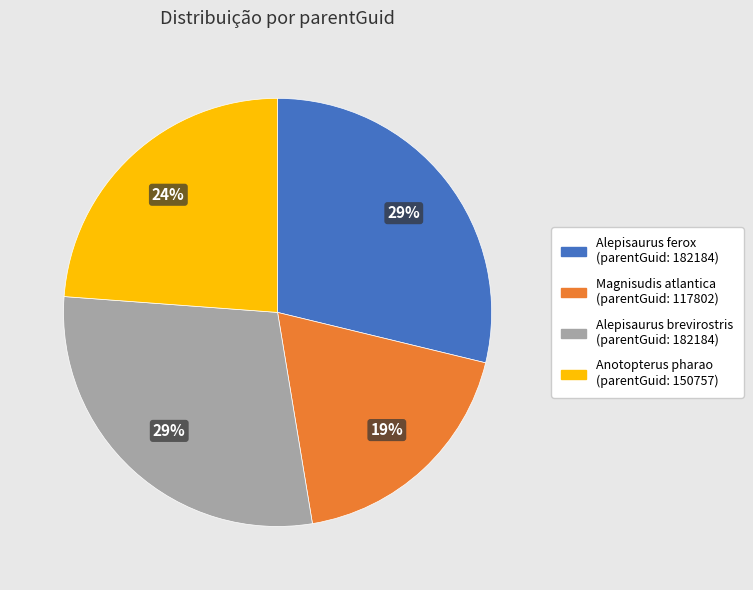

To the nearest percent, what percentage of the pie is Magnisudis atlantica (parentGuid: 117802)?

19%